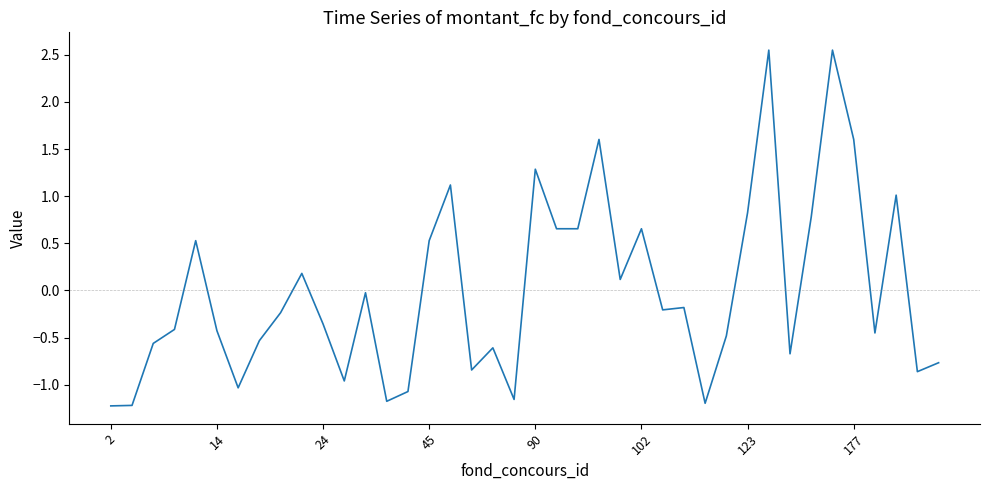

What is the difference between the maximum and minimum values?

3.8